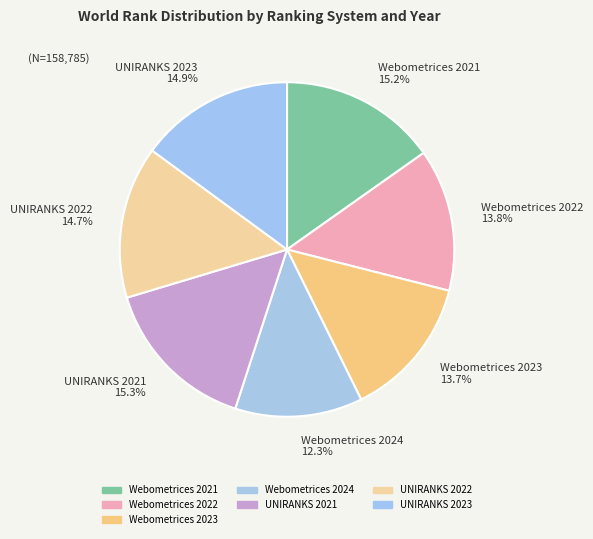

Approximately how many times larger is the value at UNIRANKS 2023 14.9% compared to UNIRANKS 2022 14.7%?

1.0